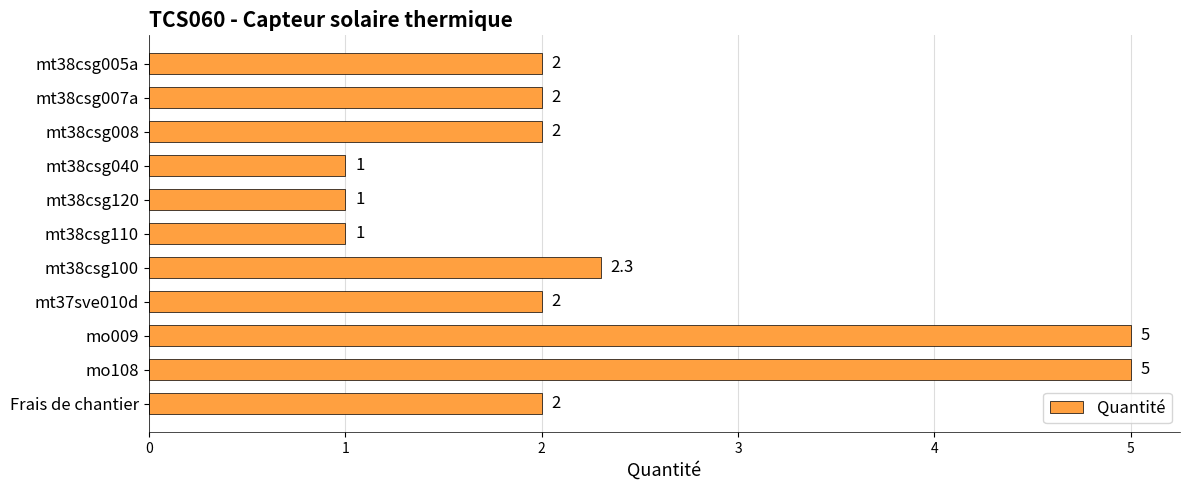

What is the smallest value displayed?

1.0